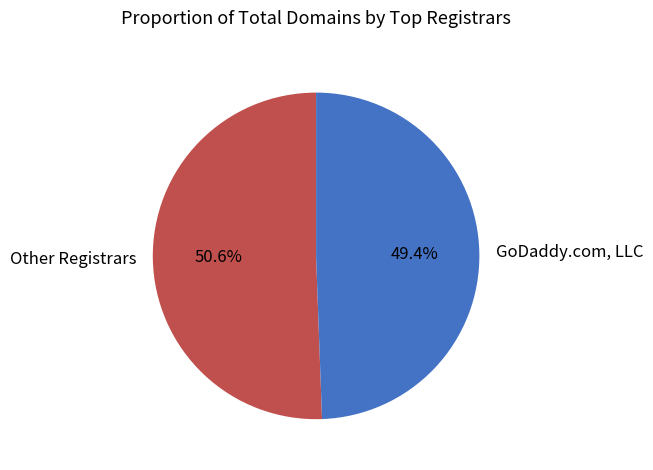

Between GoDaddy.com, LLC and Other Registrars, which is larger?

Other Registrars